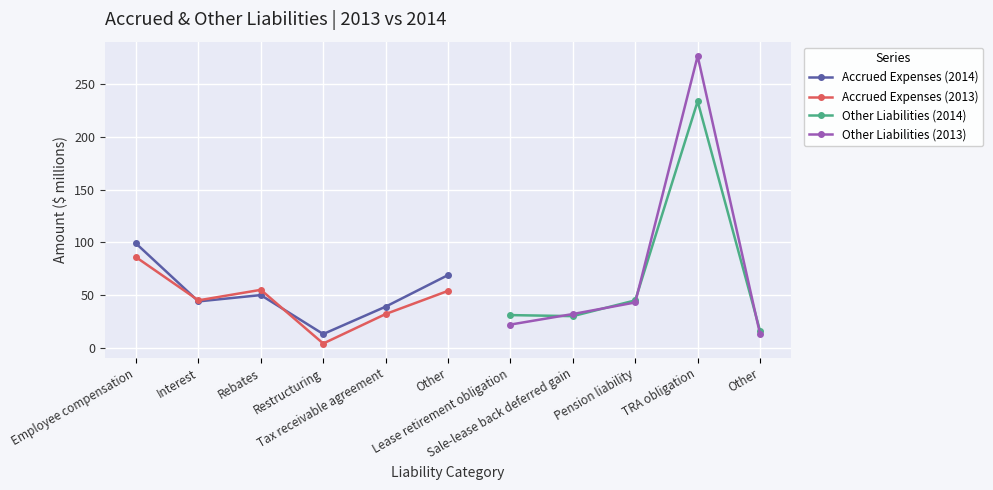

At how many categories does at least one series exceed 114?

1